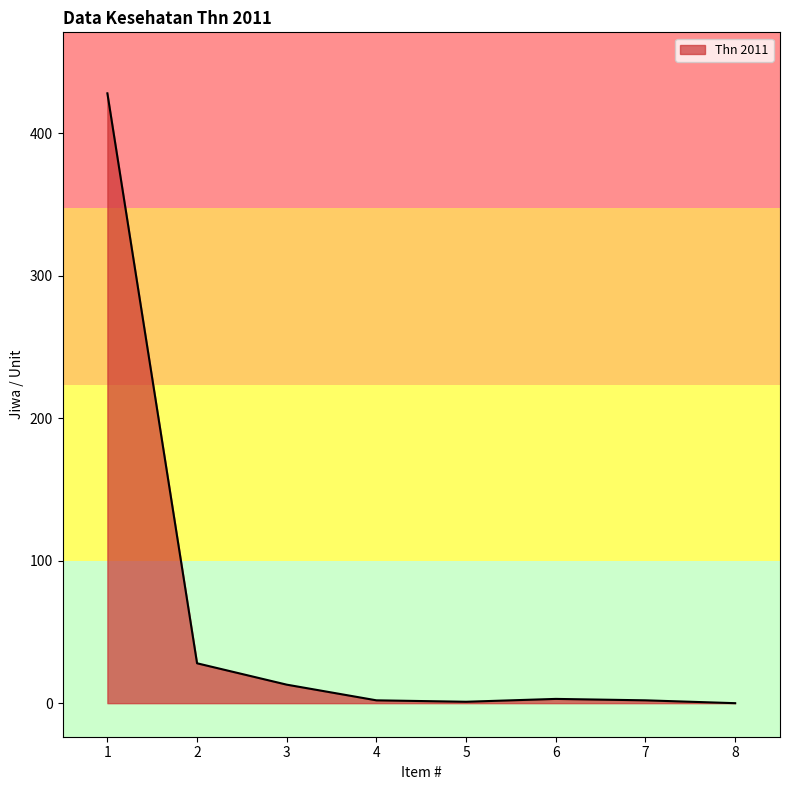

What is the sum of all values?

477